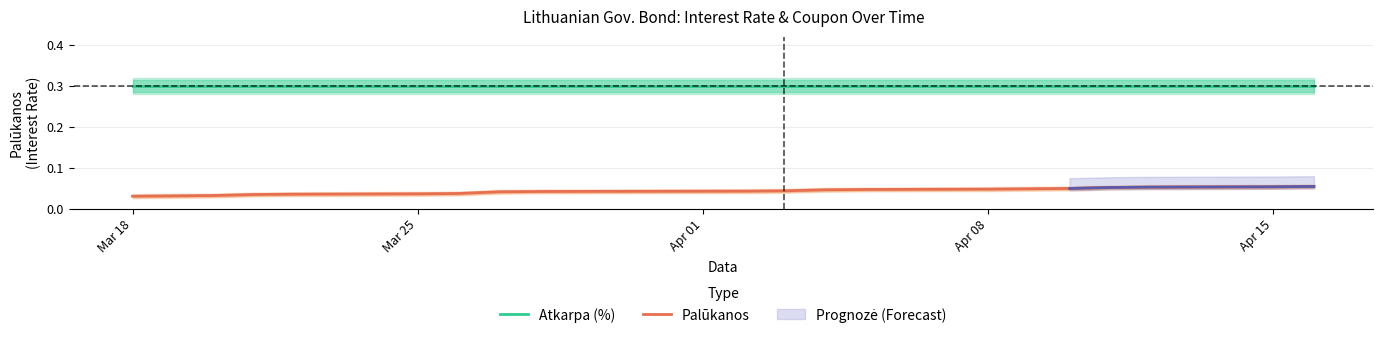

True or false: Palūkanos and Atkarpa (%) intersect in this chart.

False